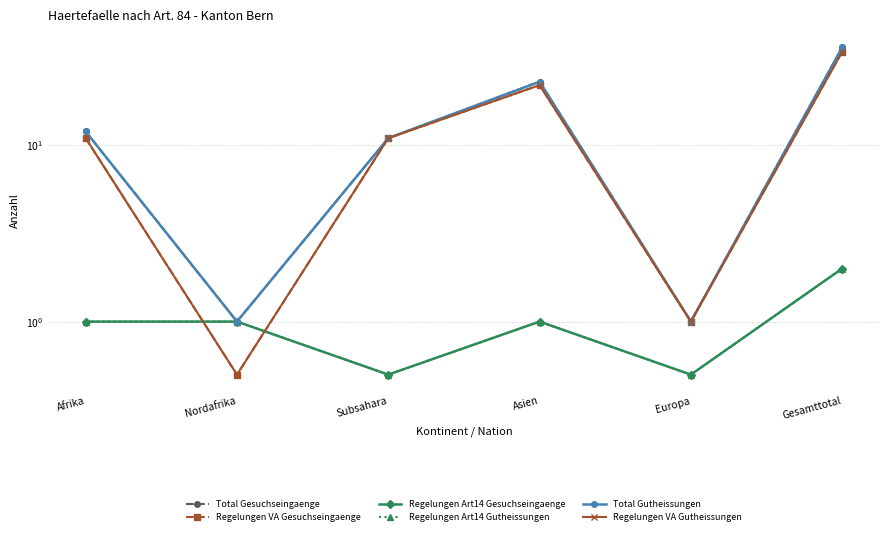

Which series changed the most between Nordafrika and Gesamttotal?

Total Gesuchseingaenge